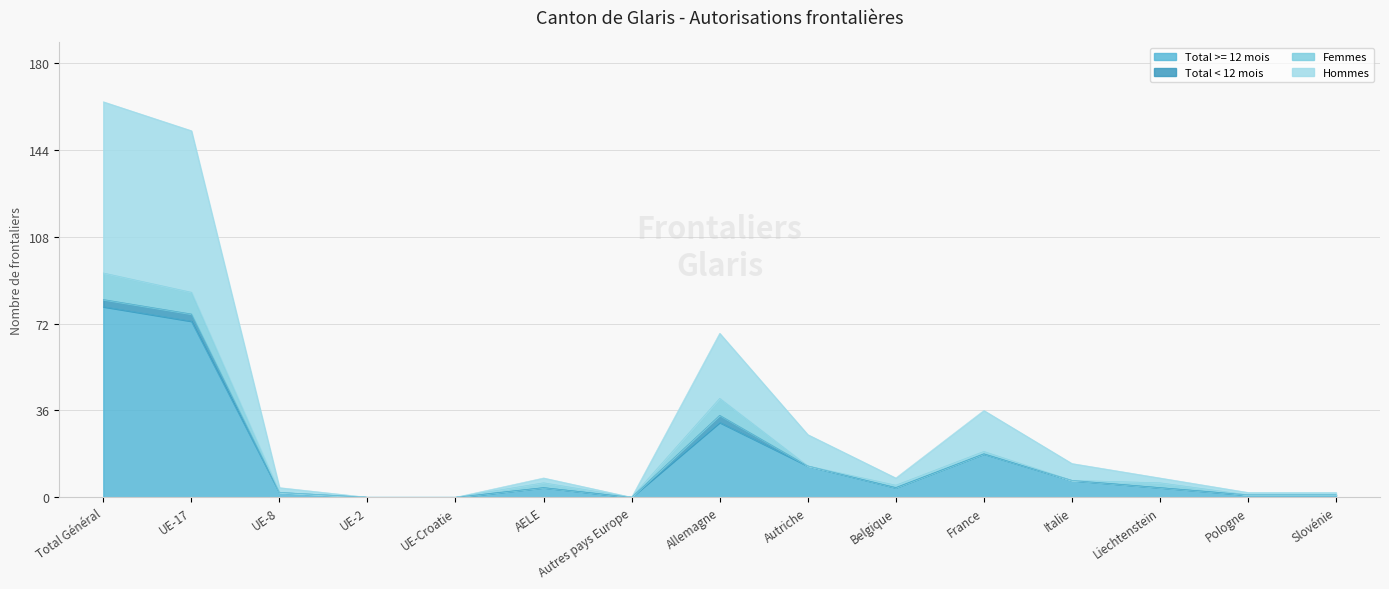

List the labels in order of Hommes value, largest first.

Total Général, UE-17, Allemagne, France, Autriche, Italie, AELE, Belgique, Liechtenstein, UE-8, Pologne, Slovénie, UE-2, UE-Croatie, Autres pays Europe